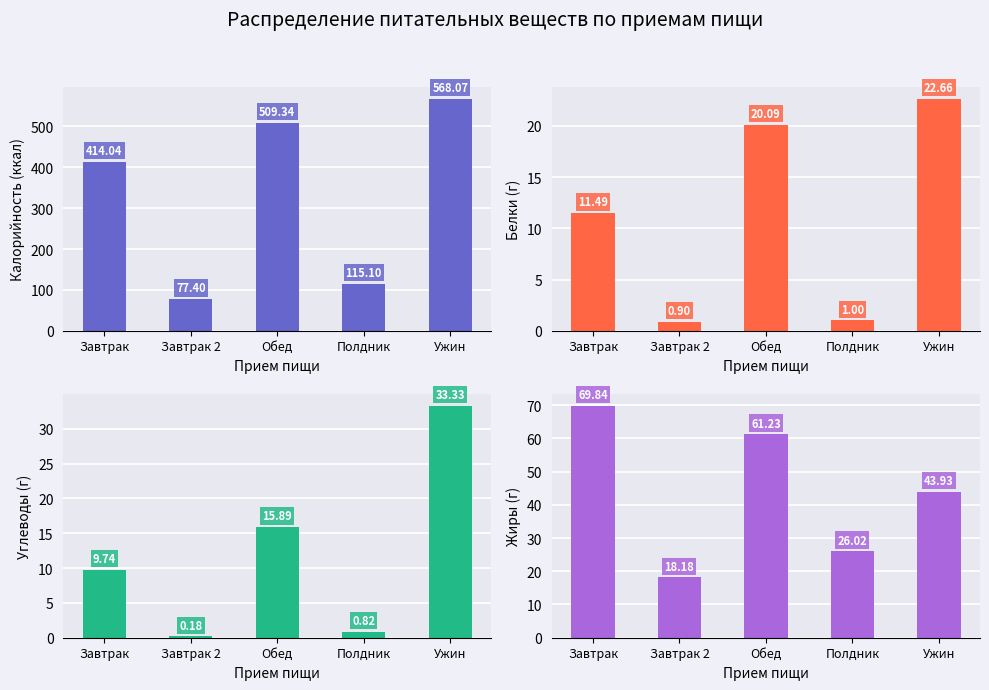

What is the value of the Углеводы bar at the 1st from the left?

69.8